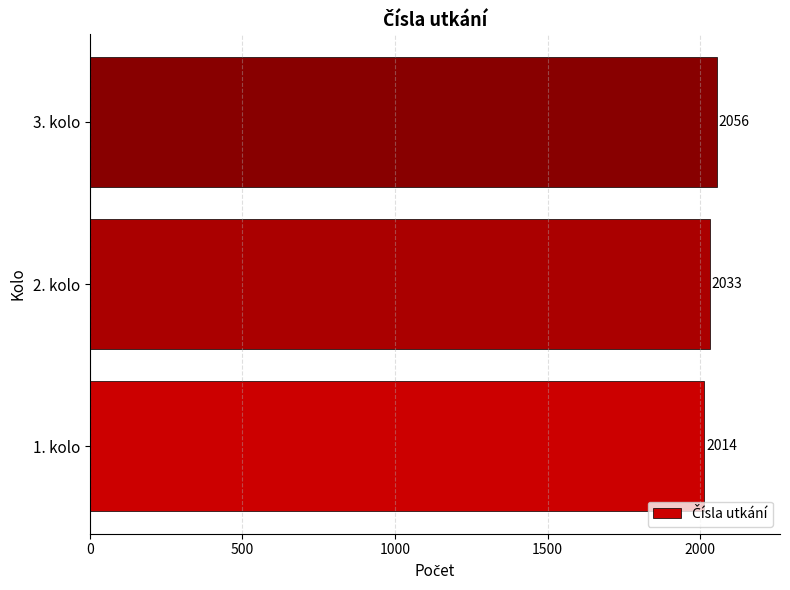

Reading bottom to top, what are all the values shown in this chart?

2014	2033	2056